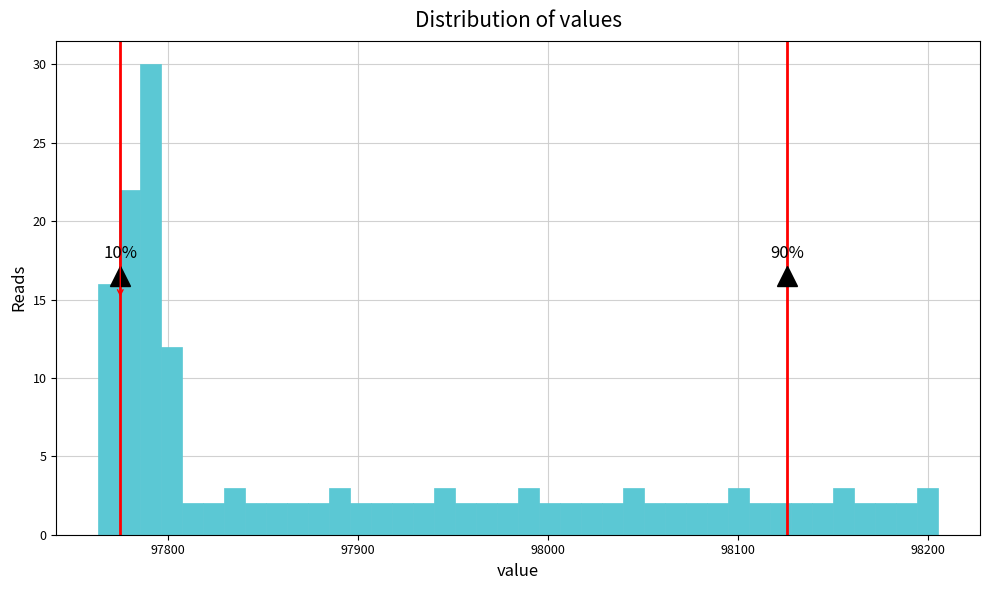

Read against the x-axis, roughly where is the centre of the tallest bar?

97790